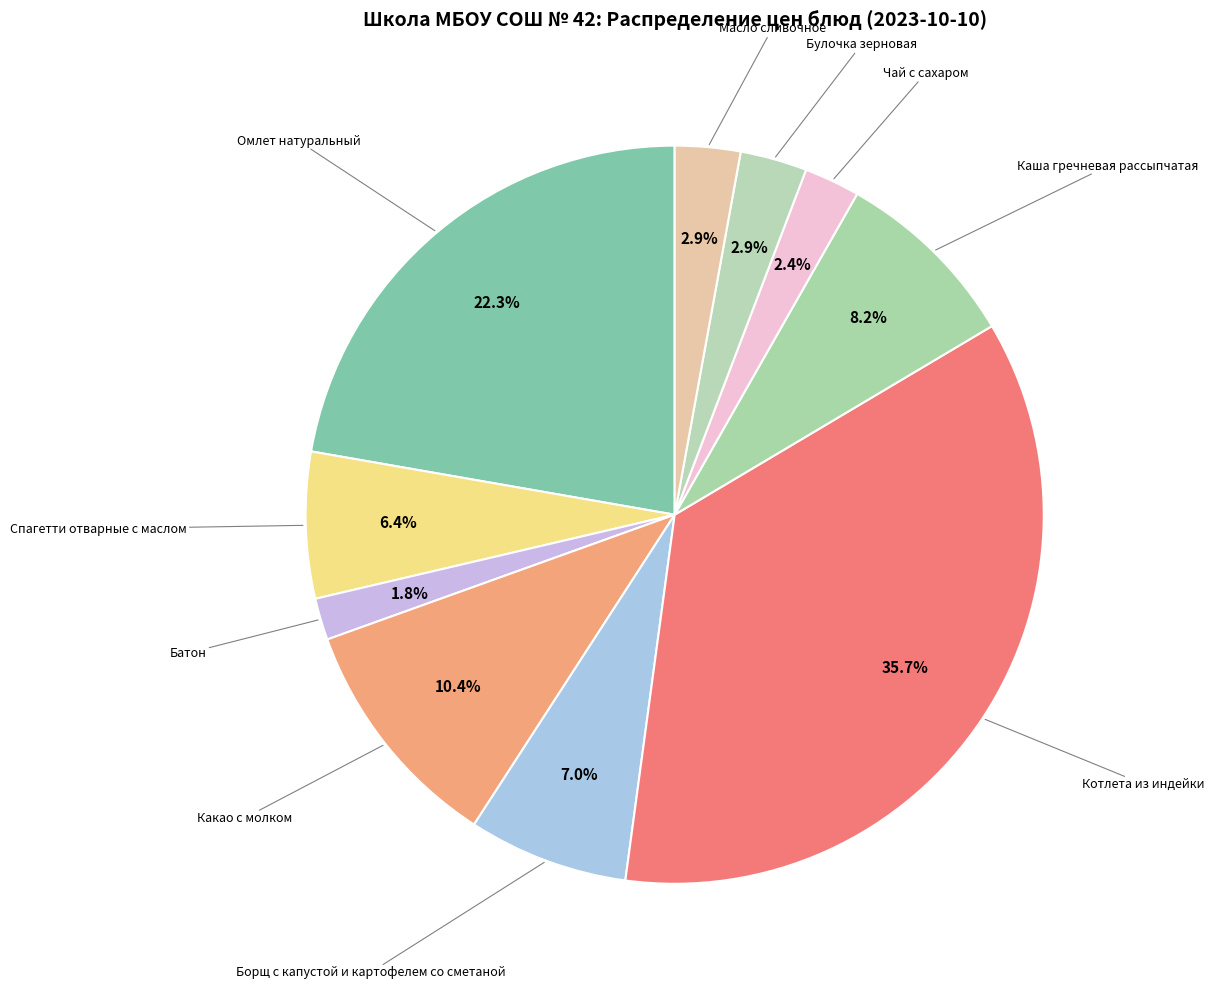

Count the number of slices in the pie.

10